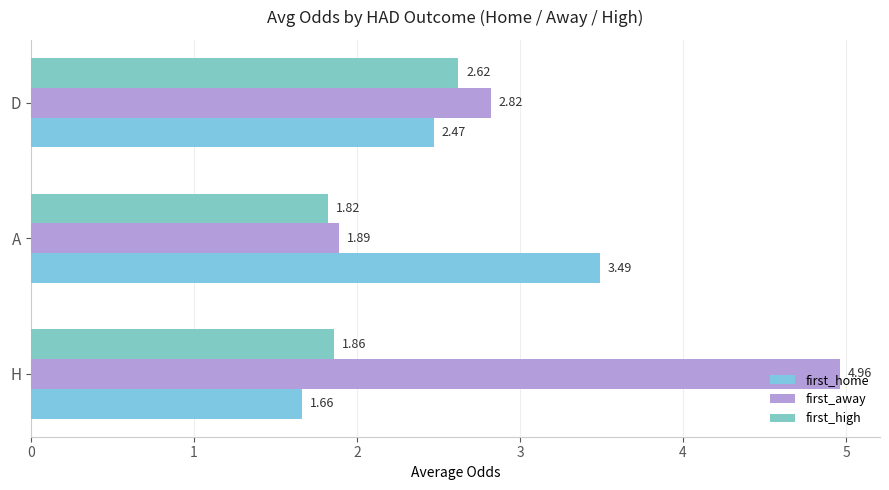

Reading left to right, extract all data points from this chart.

first_home: 1.7	3.5	2.5
first_away: 5.0	1.9	2.8
first_high: 1.9	1.8	2.6